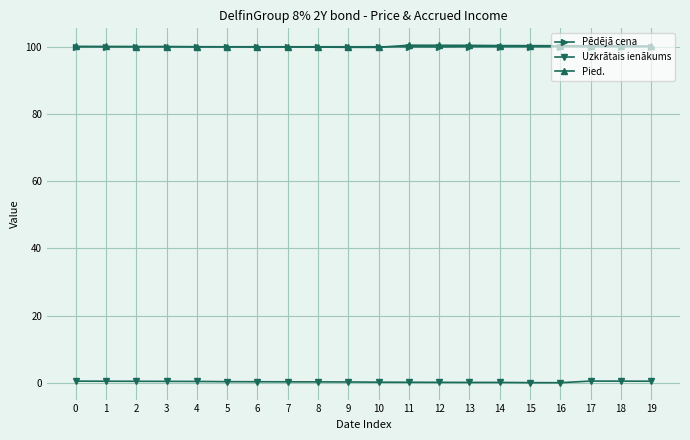

How many series are shown in this chart?

3